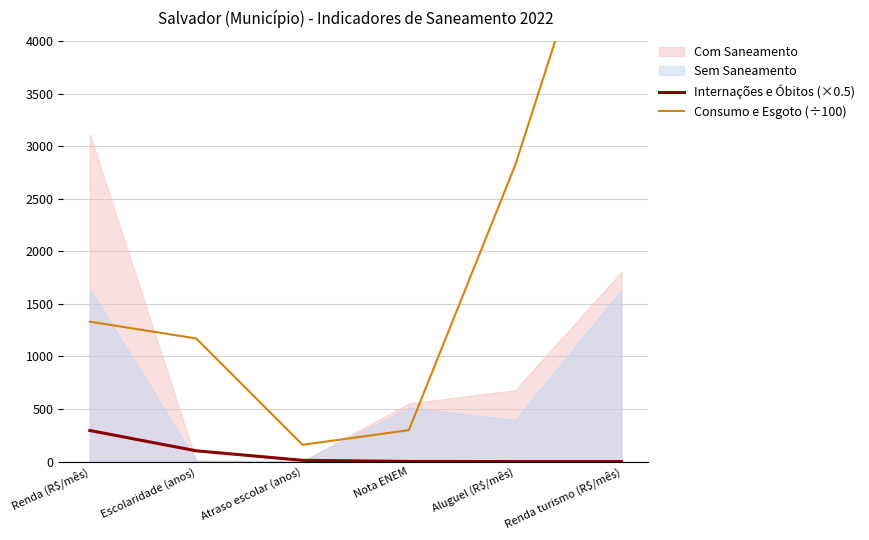

What is the highest value of the Internações e Óbitos (×0.5) series?

295.5